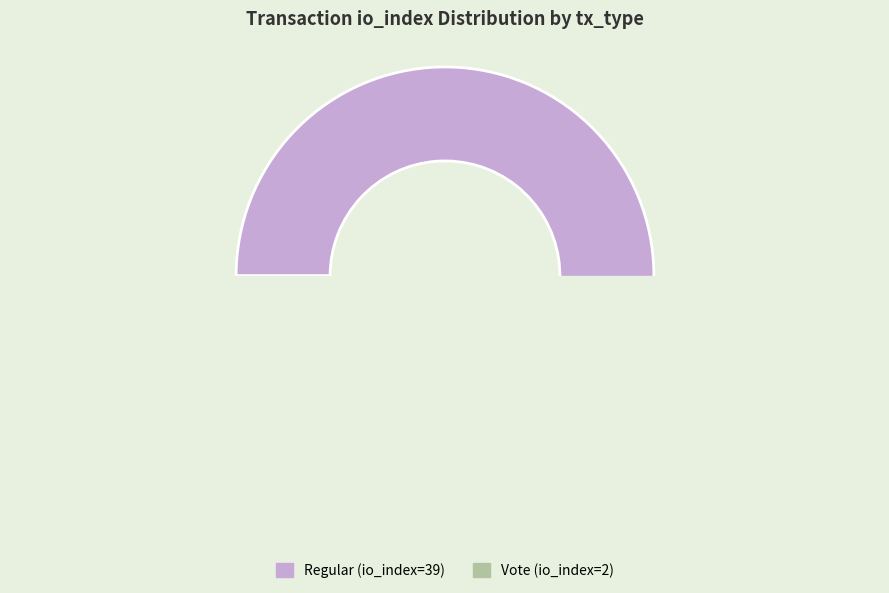

Which category accounts for the majority?

Regular (io_index=39)